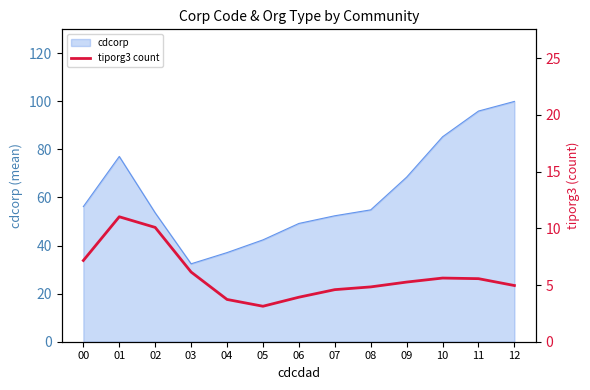

At which category does the data reach its first local valley?

05